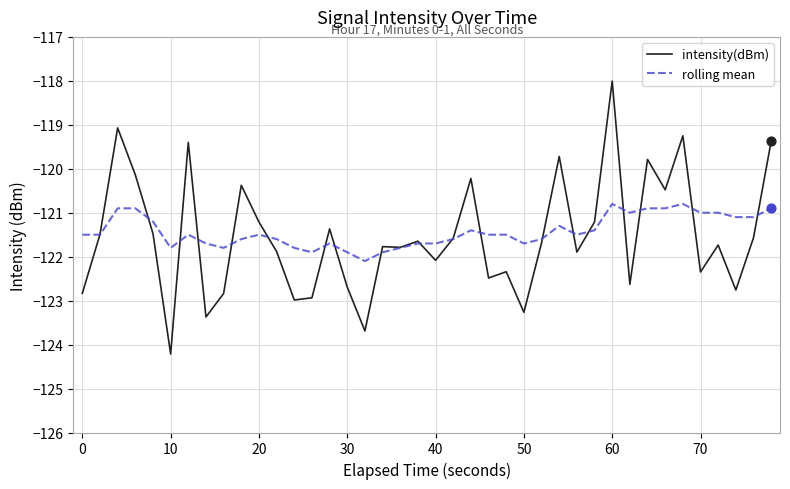

List the series in order of their peak value, highest first.

intensity(dBm), rolling mean